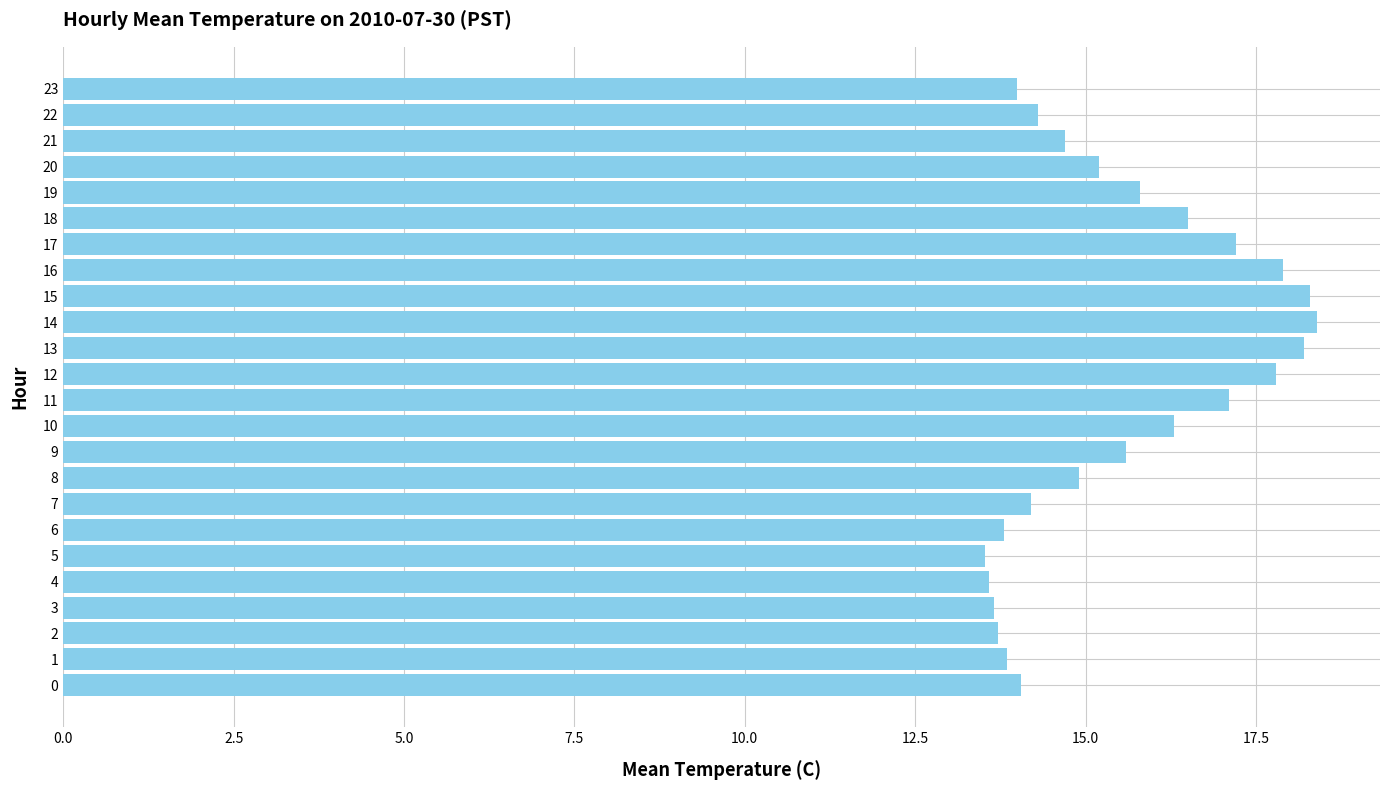

True or false: the data shows 24.6 at 23.

False